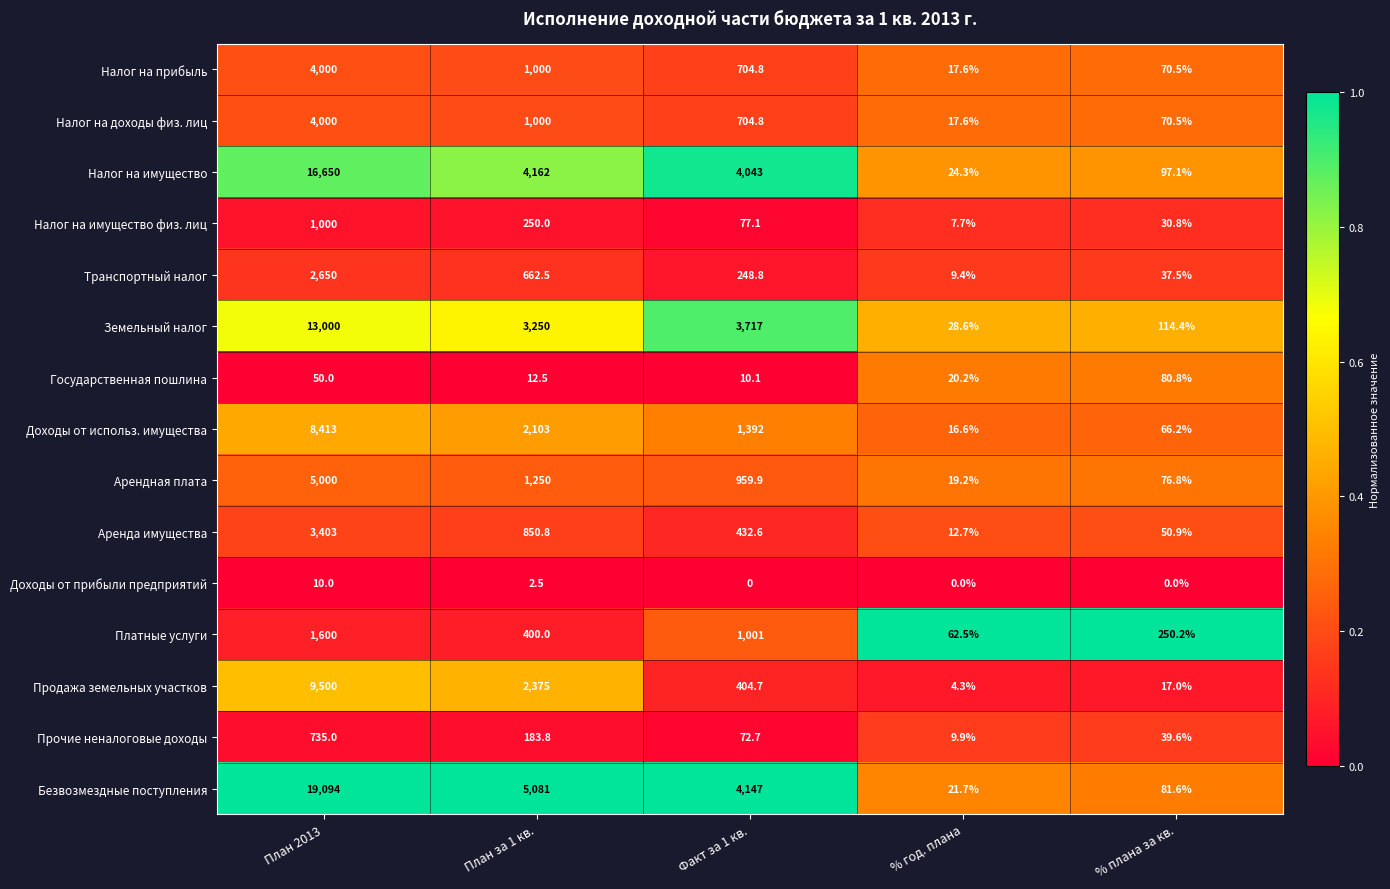

At which category is the sum across all series the highest?

План 2013